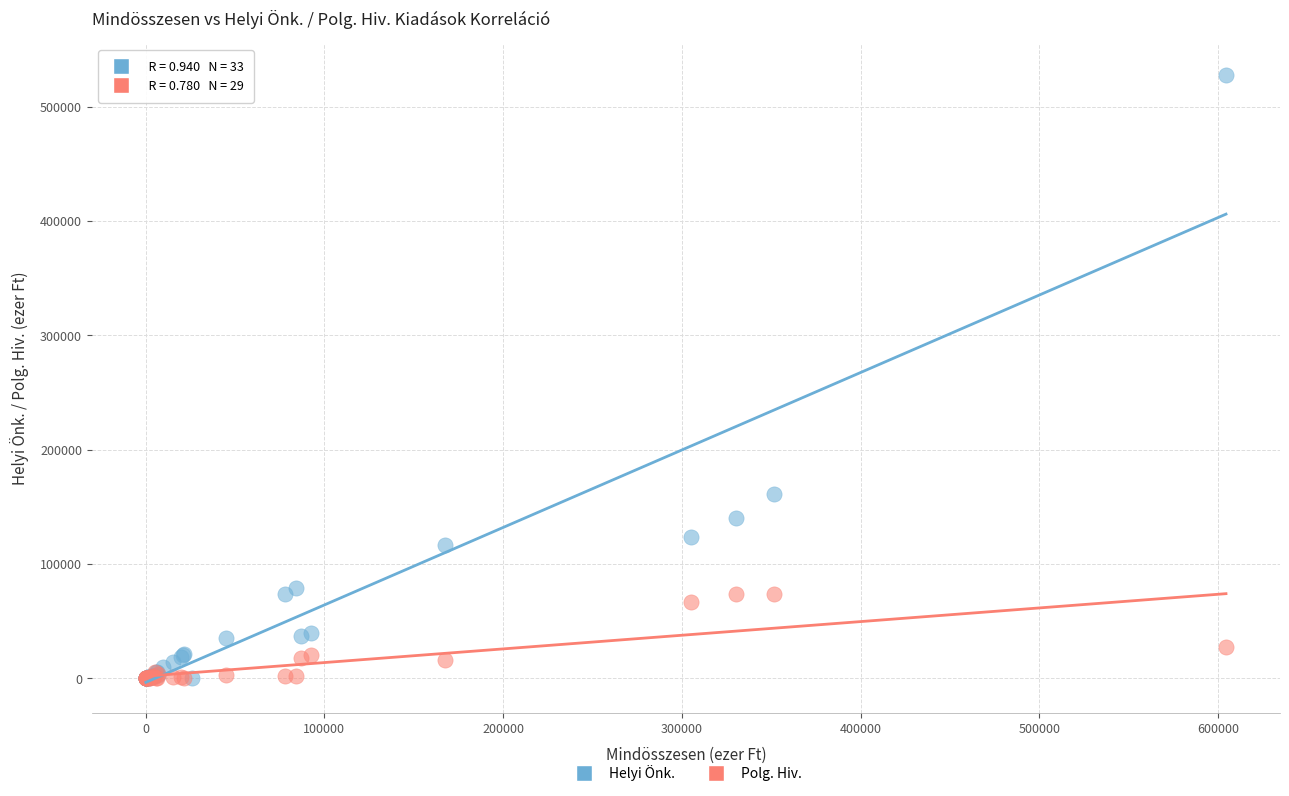

Which series has the widest spread of Y values?

Helyi Önk.